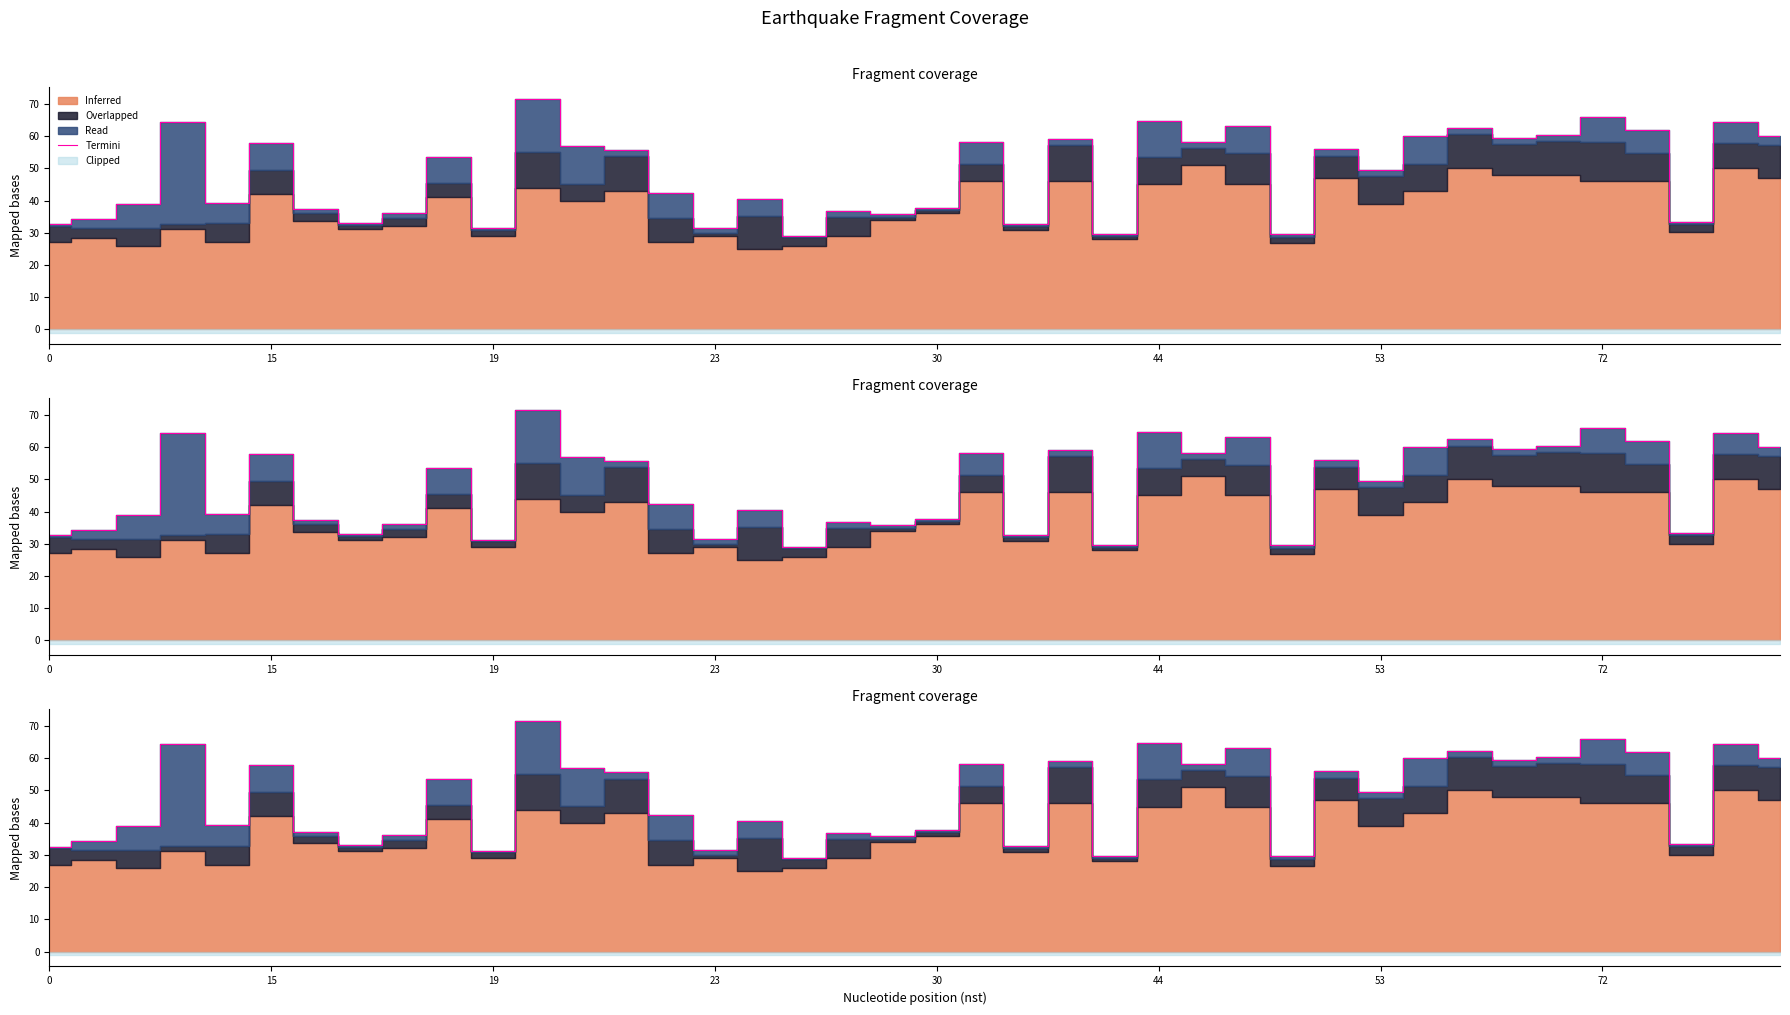

How many interior local valleys (lower than both neighbors) does the data have?

13